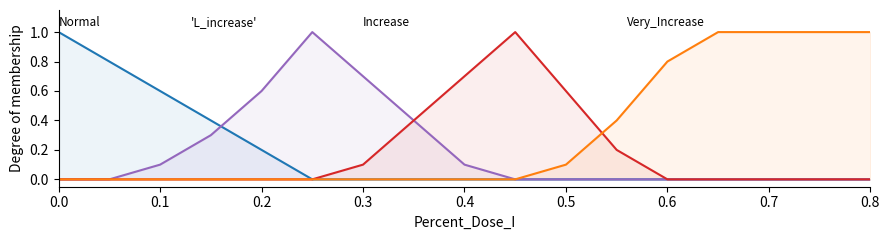

What is the spread (max minus min) of values at 0.8?

1.0